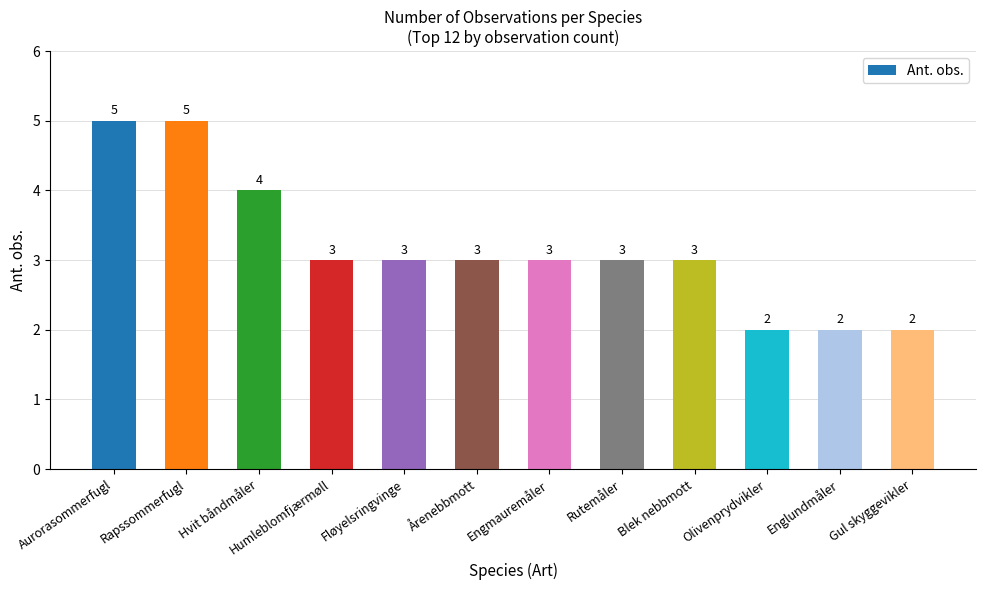

Reading left to right, extract all data points from this chart.

Aurorasommerfugl=5	Rapssommerfugl=5	Hvit båndmåler=4	Humleblomfjærmøll=3	Fløyelsringvinge=3	Årenebbmott=3	Engmauremåler=3	Rutemåler=3	Blek nebbmott=3	Olivenprydvikler=2	Englundmåler=2	Gul skyggevikler=2